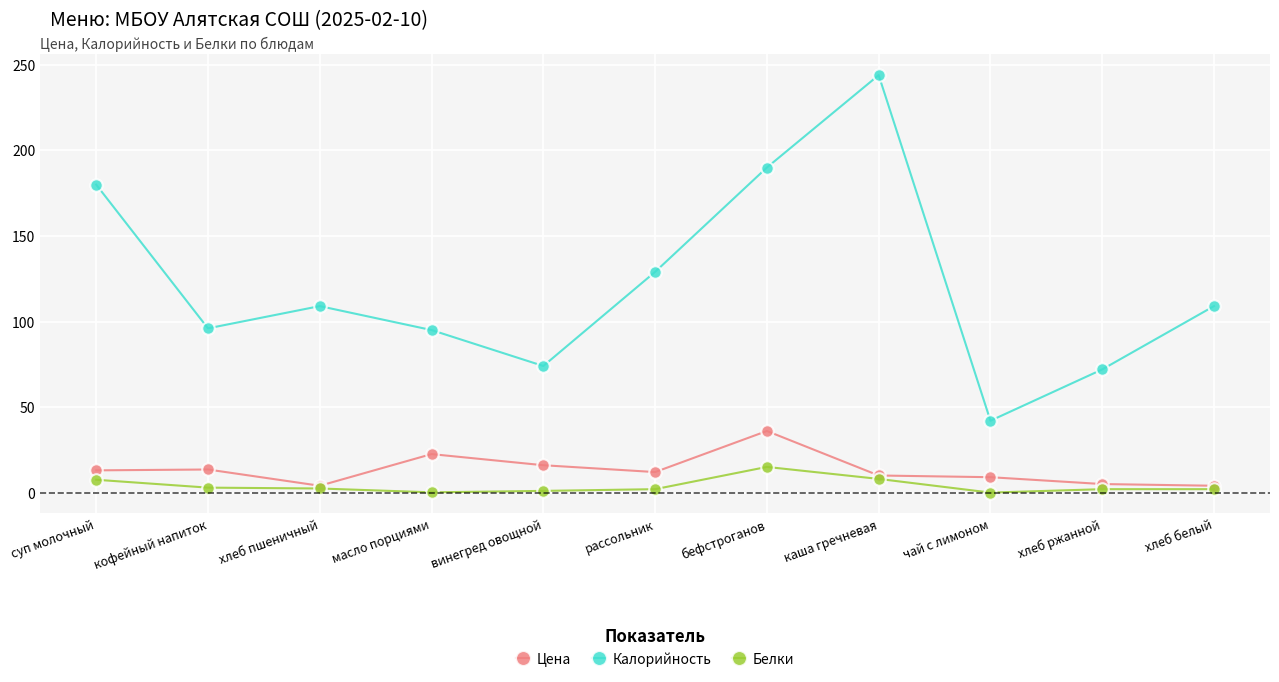

Is it true that Калорийность equals 95.0 at масло порциями?

True